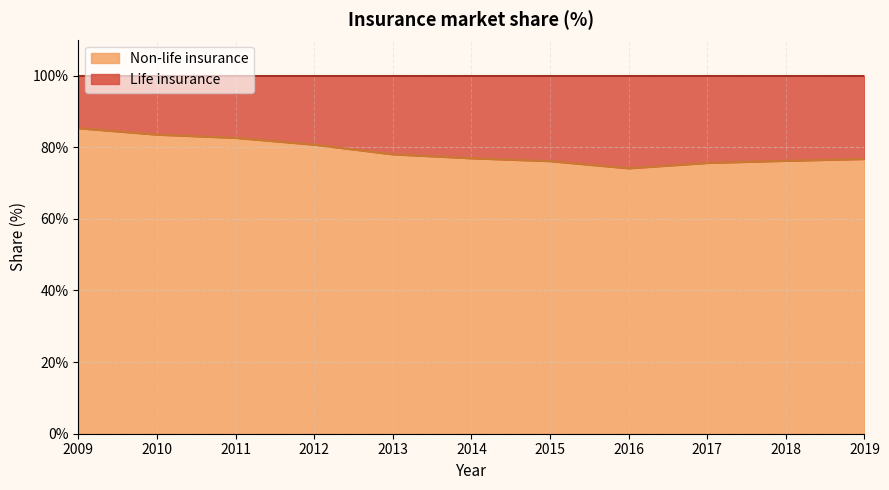

What is the ratio of the value at 2009 to the value at 2014?

1.1